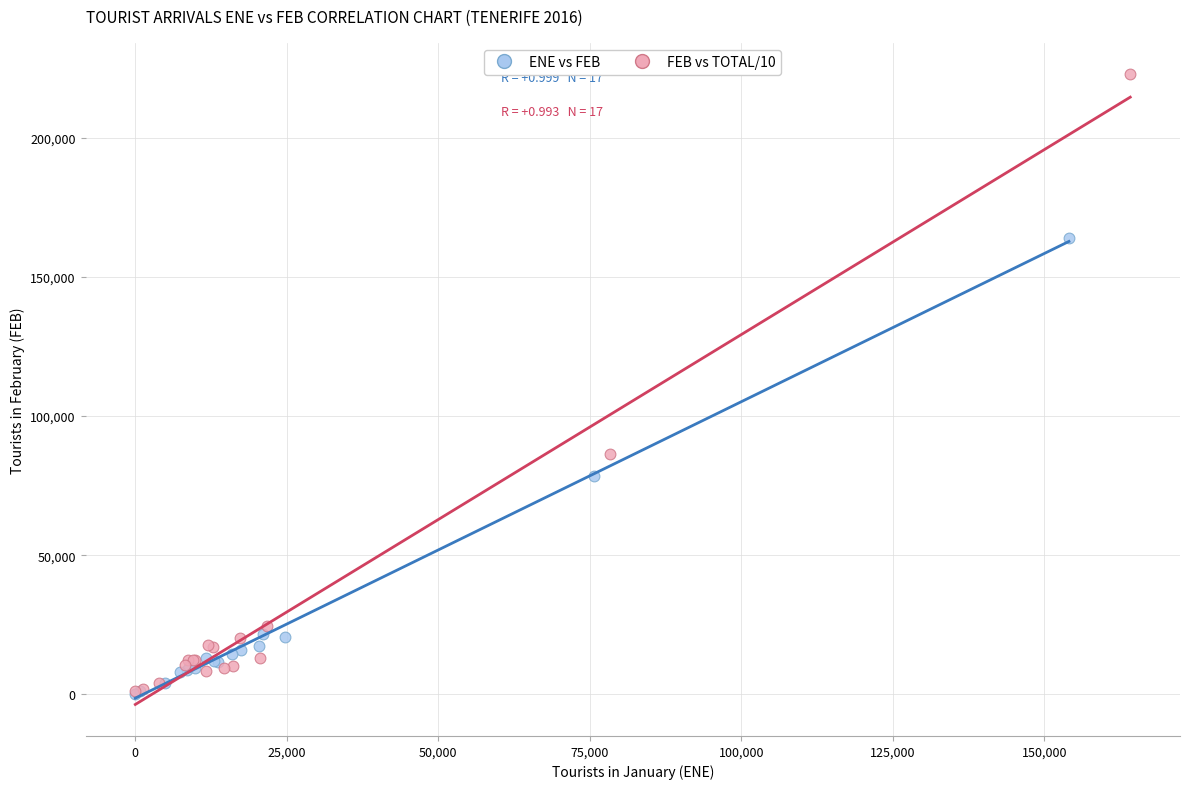

Which series has the widest spread of Y values?

FEB vs TOTAL/10